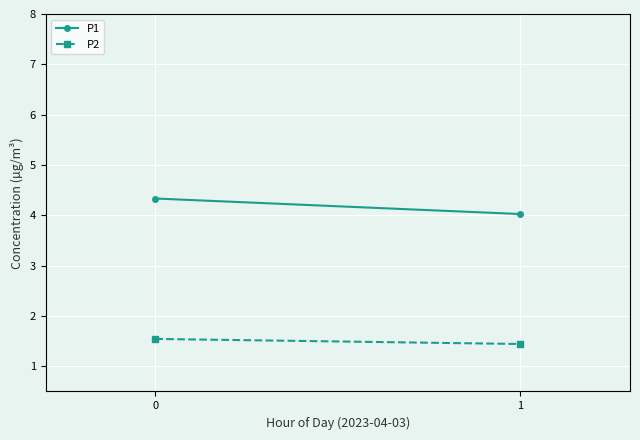

Reading left to right, extract all data points from this chart.

P1: 4.3	4.0
P2: 1.5	1.4